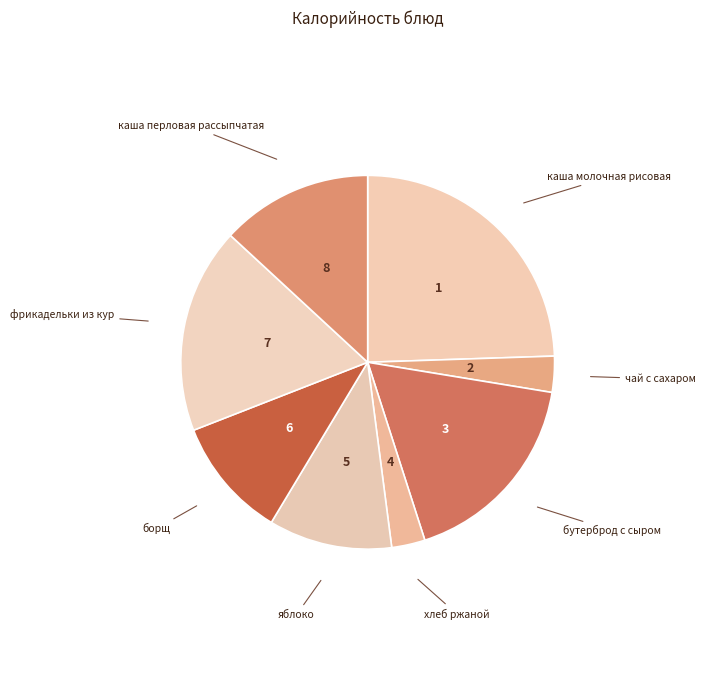

How many segments does this pie chart have?

8